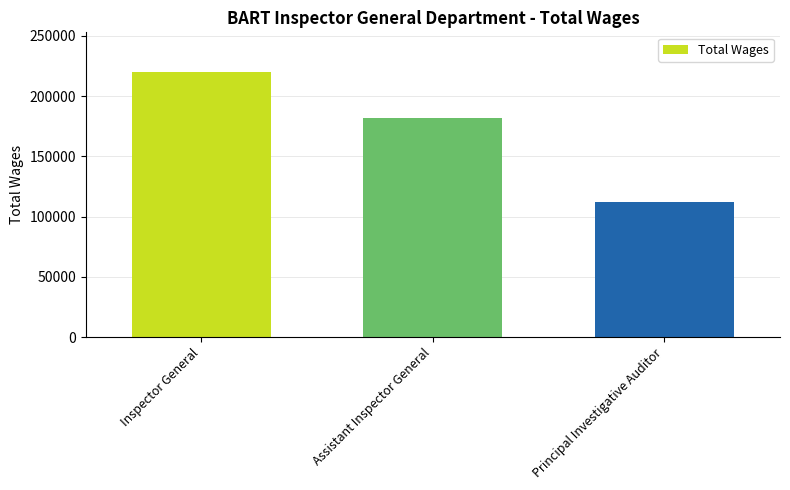

What is the value of the 2nd bar from the left?

181942